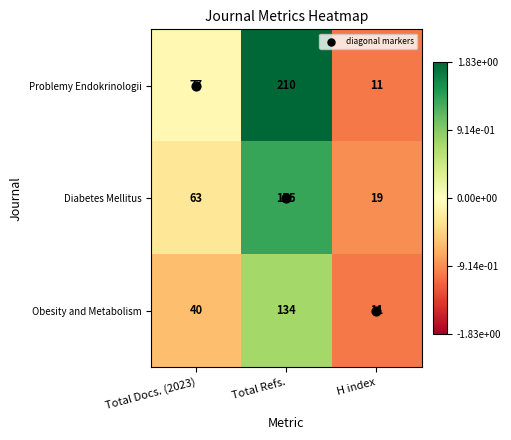

Which category has the highest value in the Diabetes Mellitus series?

Total Refs.